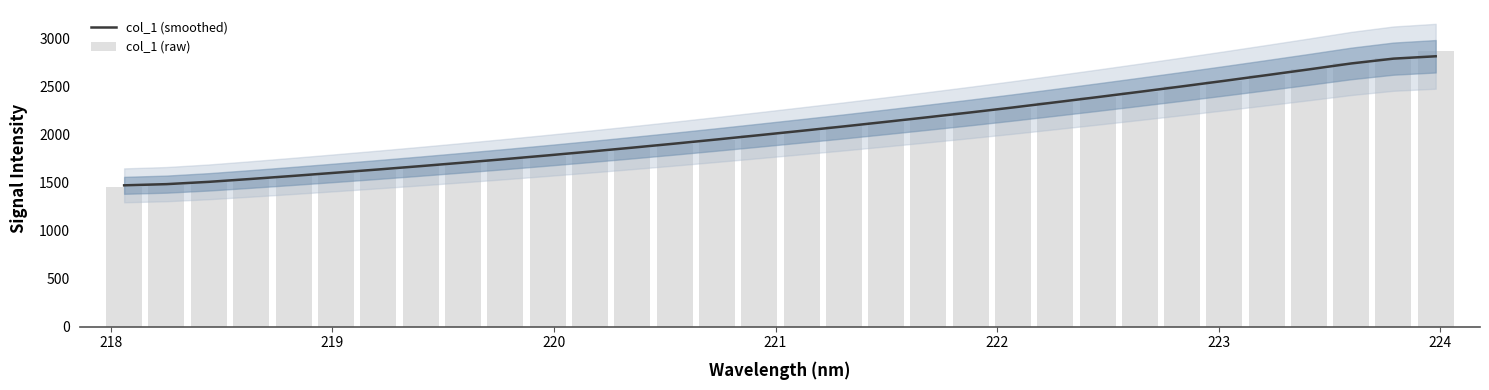

Which series has the largest range (max minus min)?

col_1 (raw)